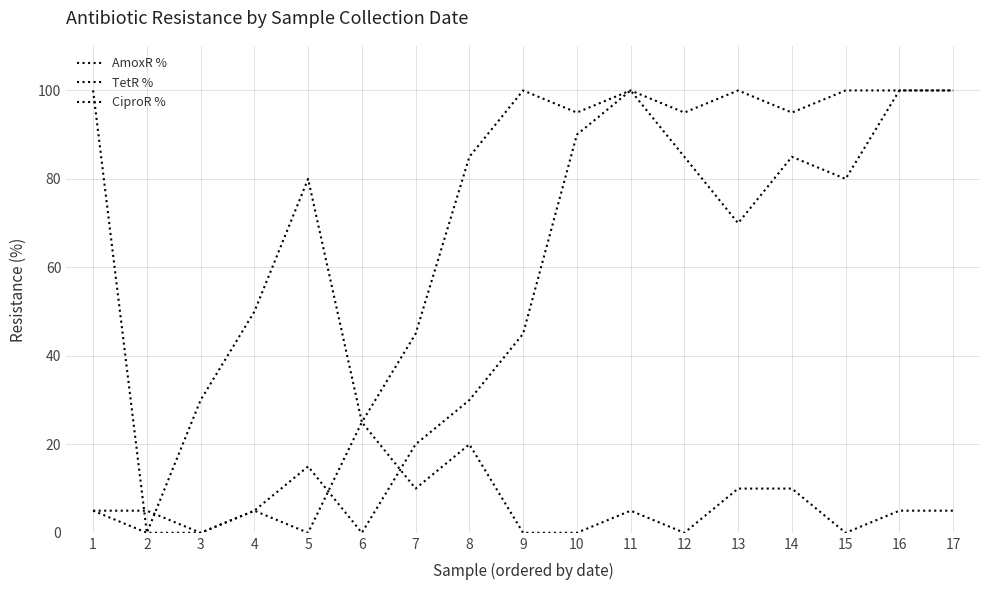

Rank the series by their average value, from highest to lowest.

AmoxR %, TetR %, CiproR %